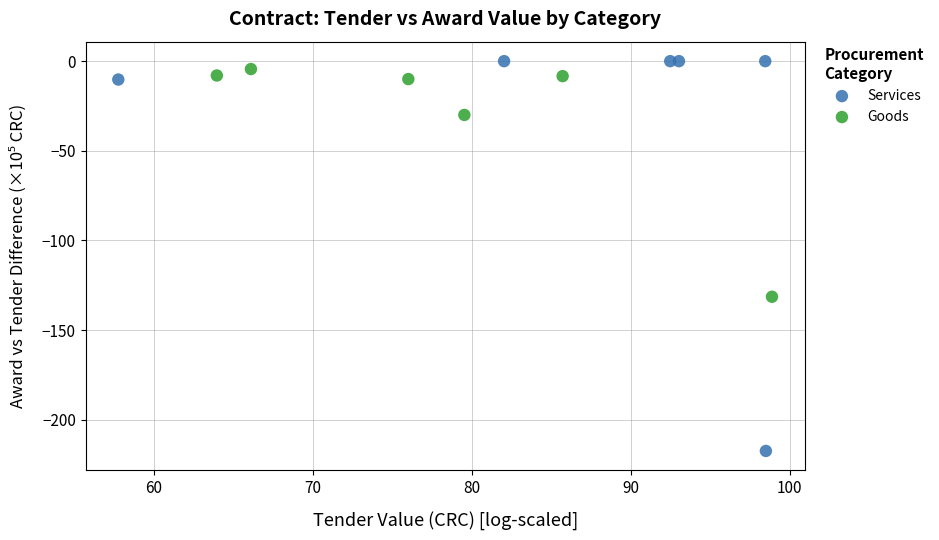

Which series contains the highest Y value?

Services